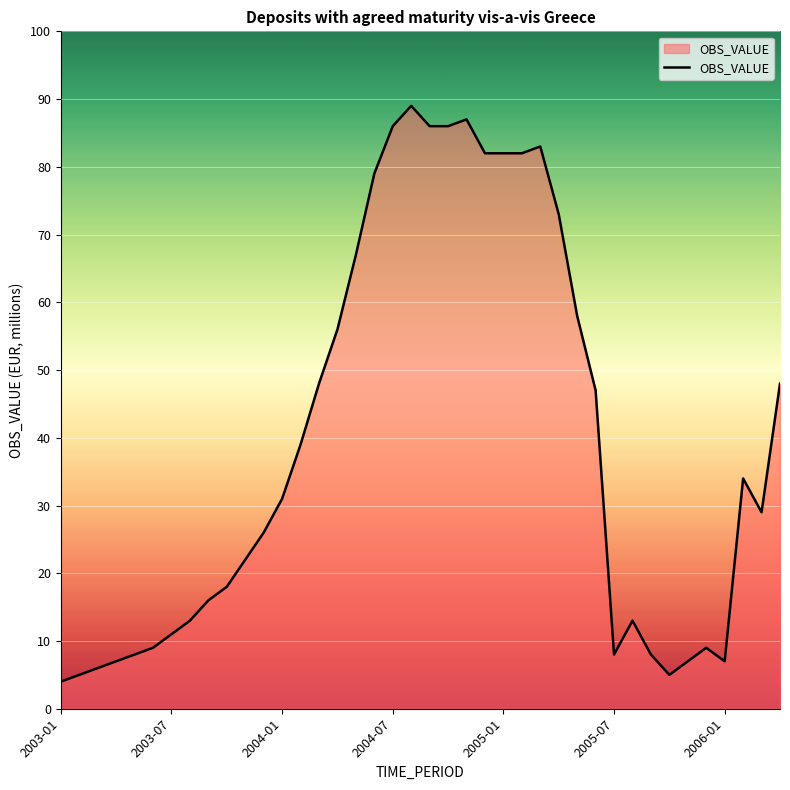

What is the minimum value shown in the chart?

4